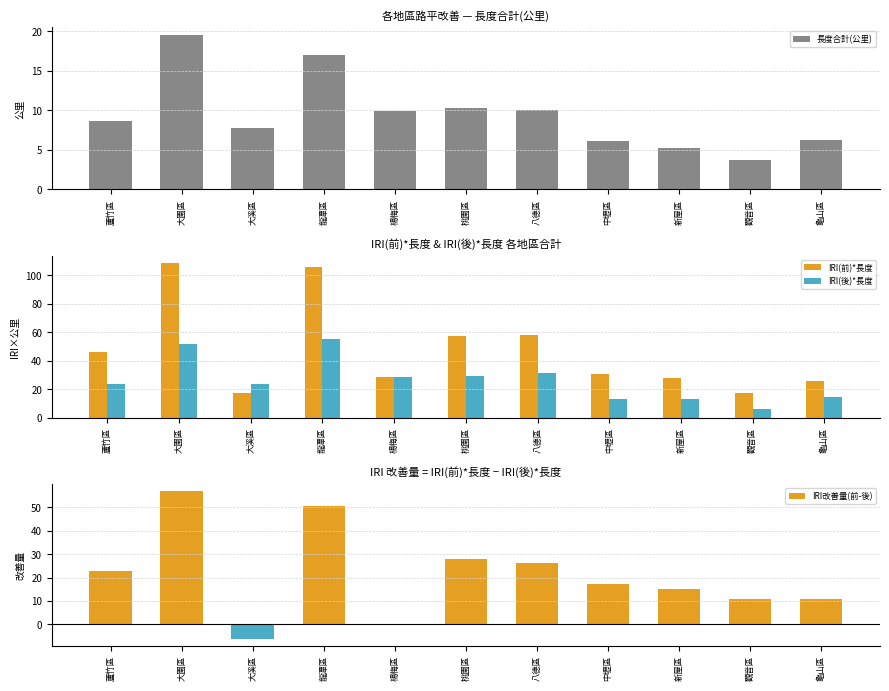

At how many categories does at least one series exceed 105?

2